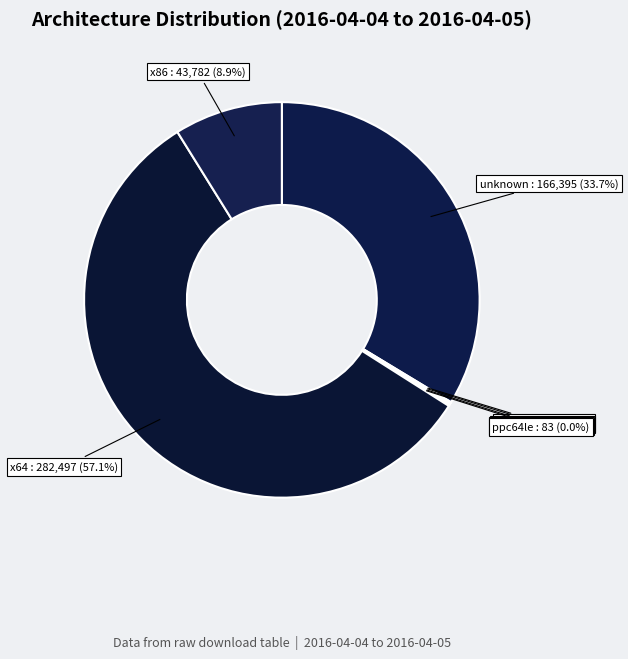

What is the majority slice?

x64